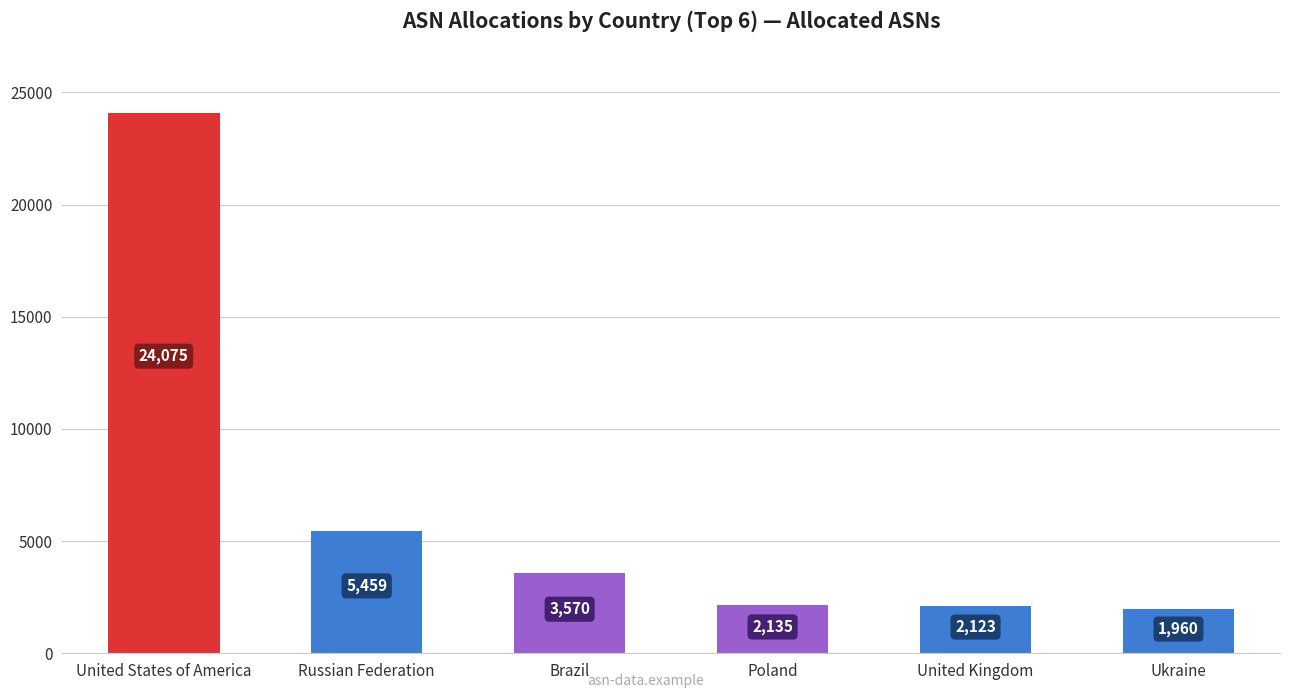

Does the chart contain stacked bars?

No